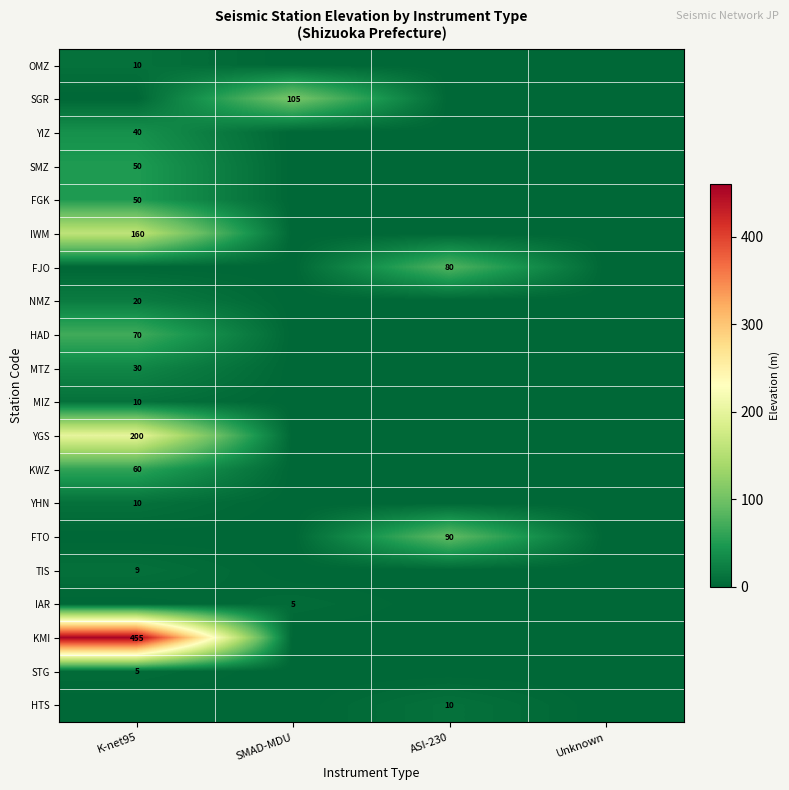

Is the value of FGK at K-net95 greater than the value of STG at K-net95?

Yes